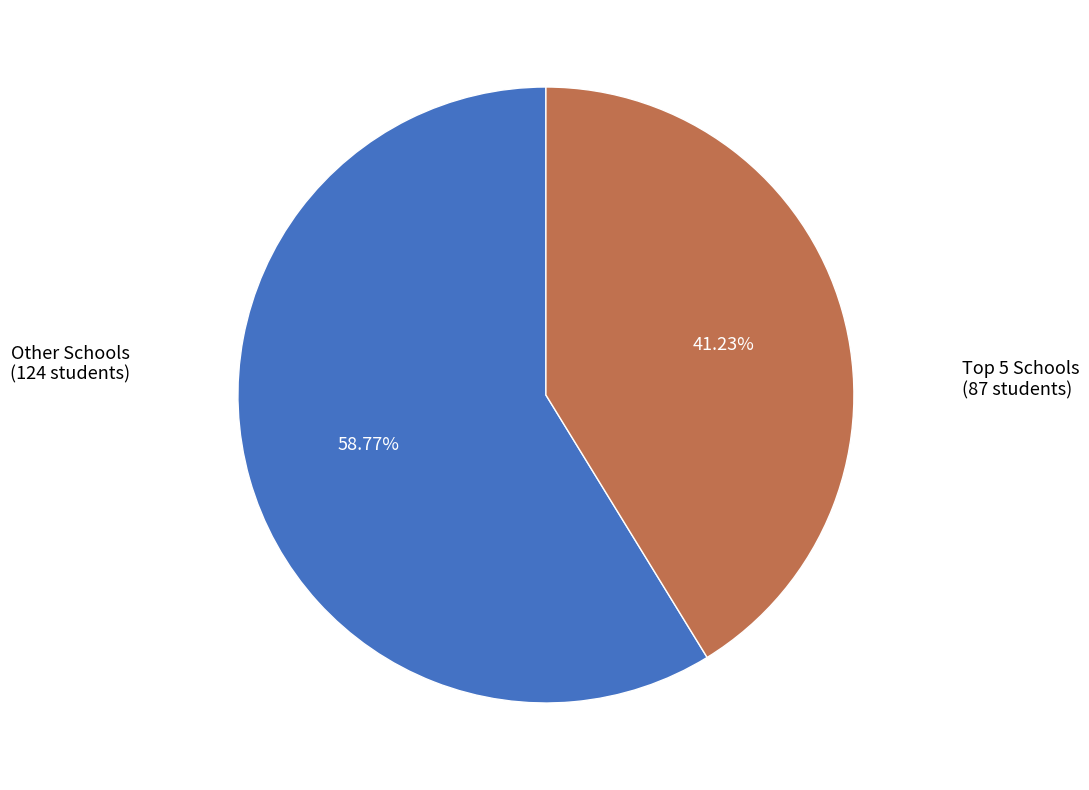

How many segments does this pie chart have?

2